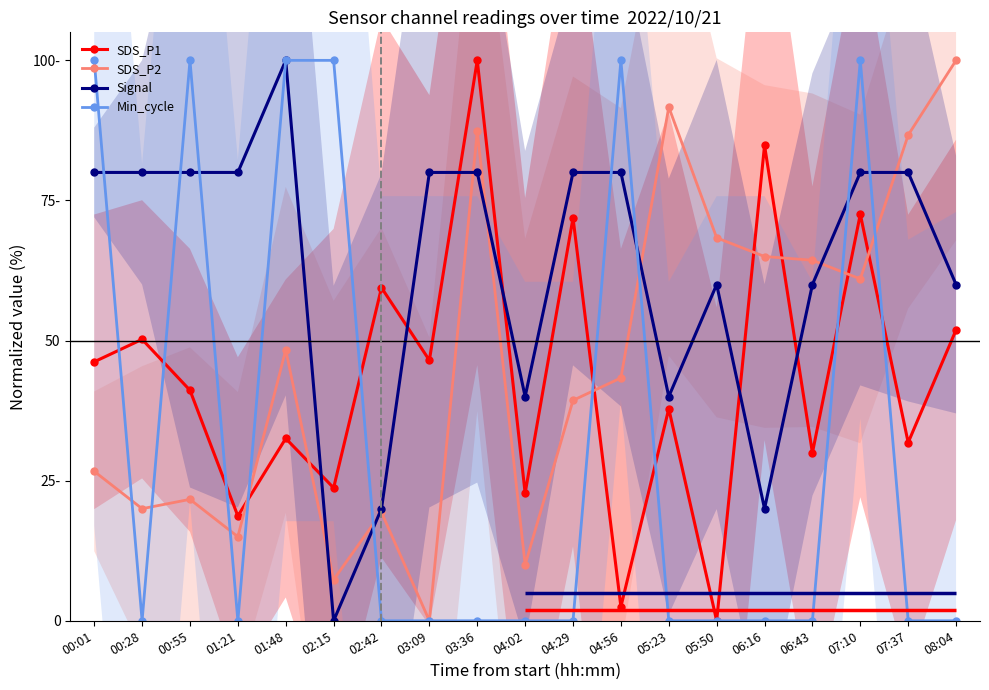

List the labels in order of SDS_P2 value, largest first.

08:04, 05:23, 03:36, 07:37, 05:50, 06:16, 06:43, 07:10, 01:48, 04:56, 04:29, 00:01, 00:55, 00:28, 02:42, 01:21, 04:02, 02:15, 03:09